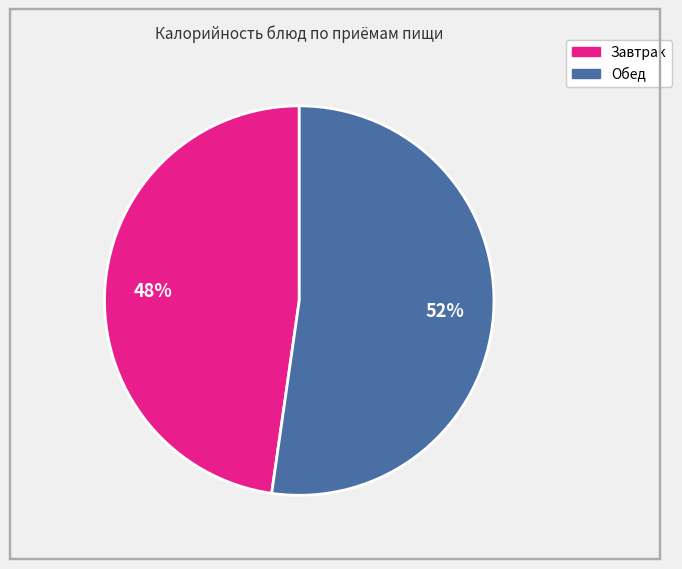

Is there a majority slice in this chart?

Yes